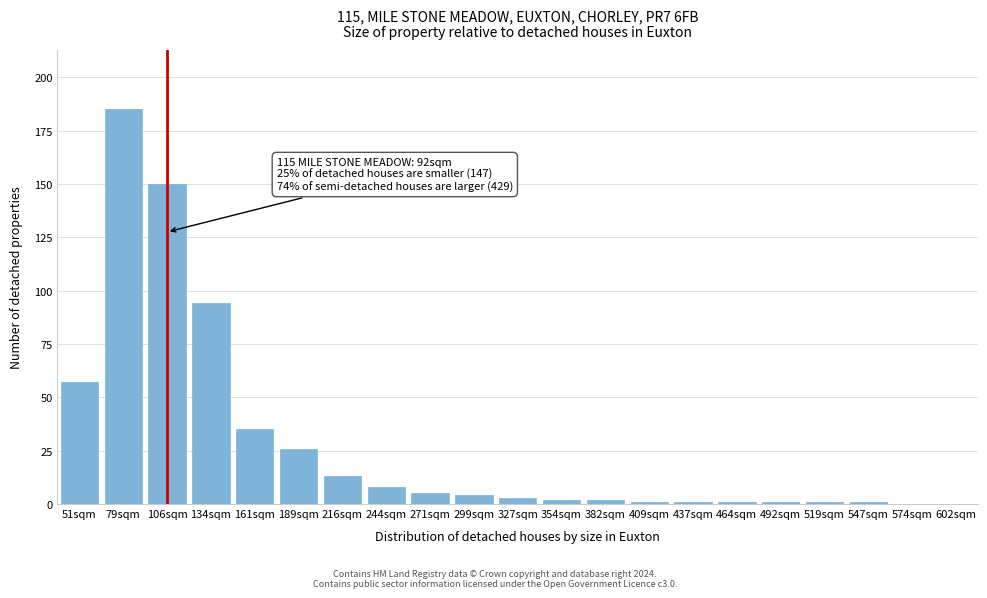

Reading left to right, extract all data points from this chart.

51sqm=57	79sqm=185	106sqm=150	134sqm=94	161sqm=35	189sqm=26	216sqm=13	244sqm=8	271sqm=5	299sqm=4	327sqm=3	354sqm=2	382sqm=2	409sqm=1	437sqm=1	464sqm=1	492sqm=1	519sqm=1	547sqm=1	574sqm=0	602sqm=0